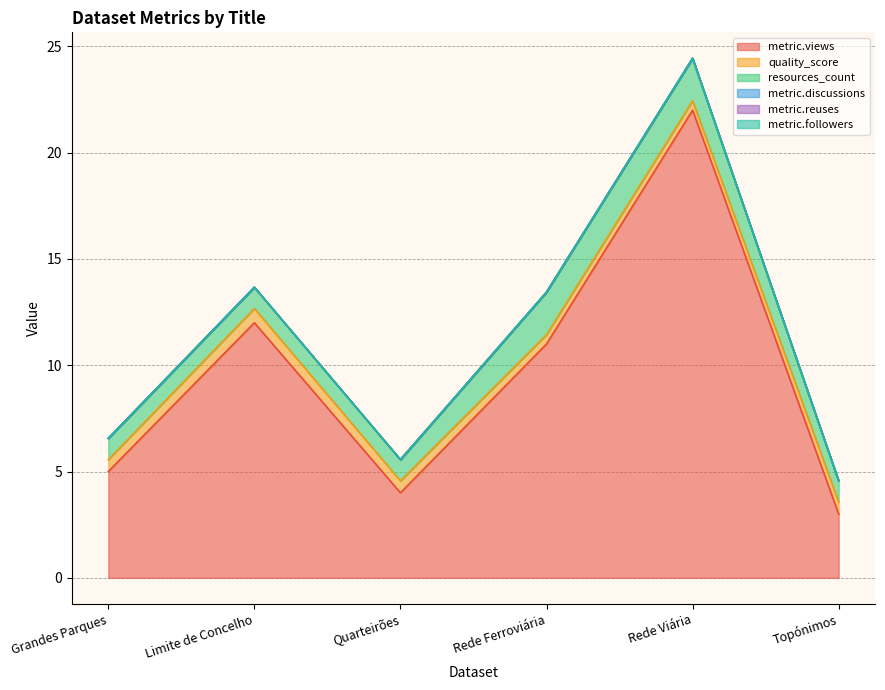

The value of metric.views at Topónimos is 3.0. True or false?

True